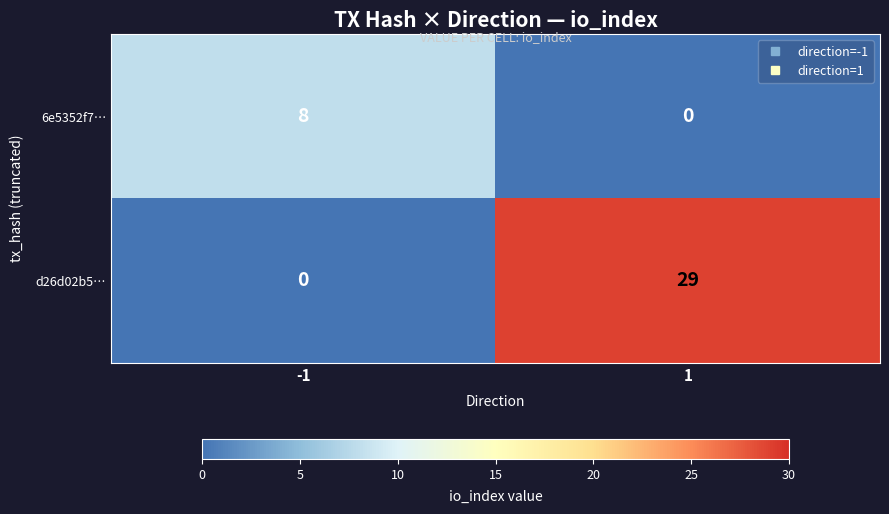

What is the total value across all series at -1?

8